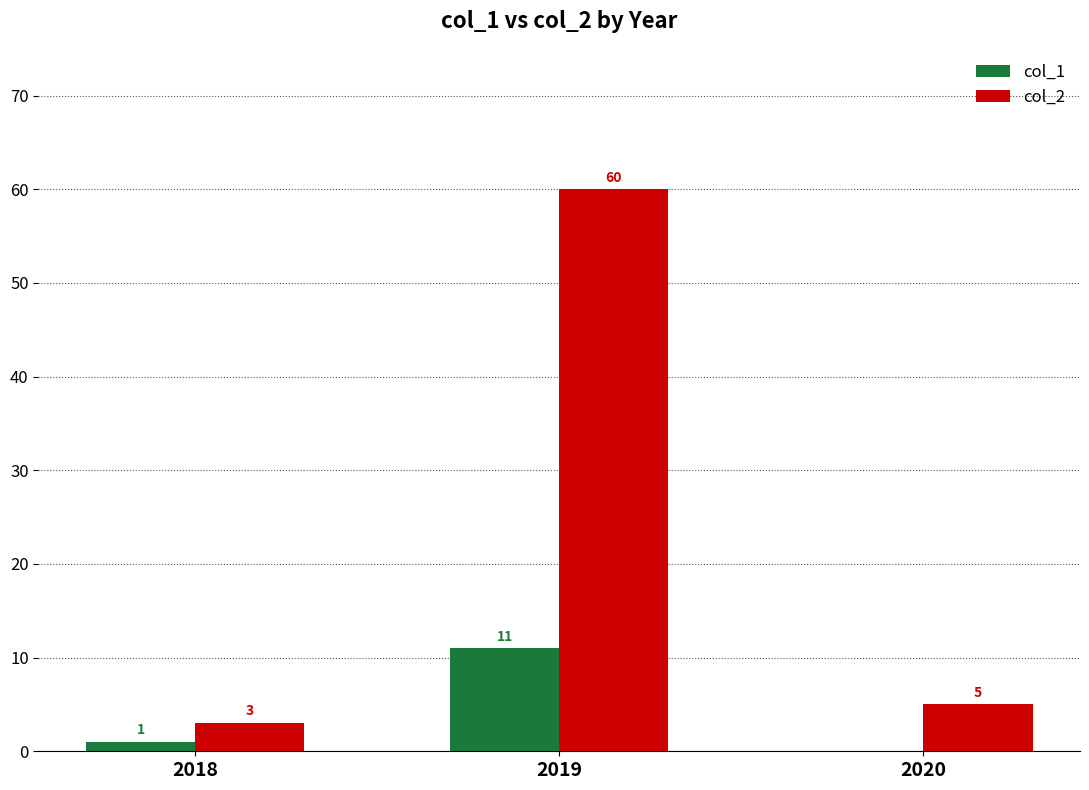

Which label corresponds to the largest value in the chart?

2019